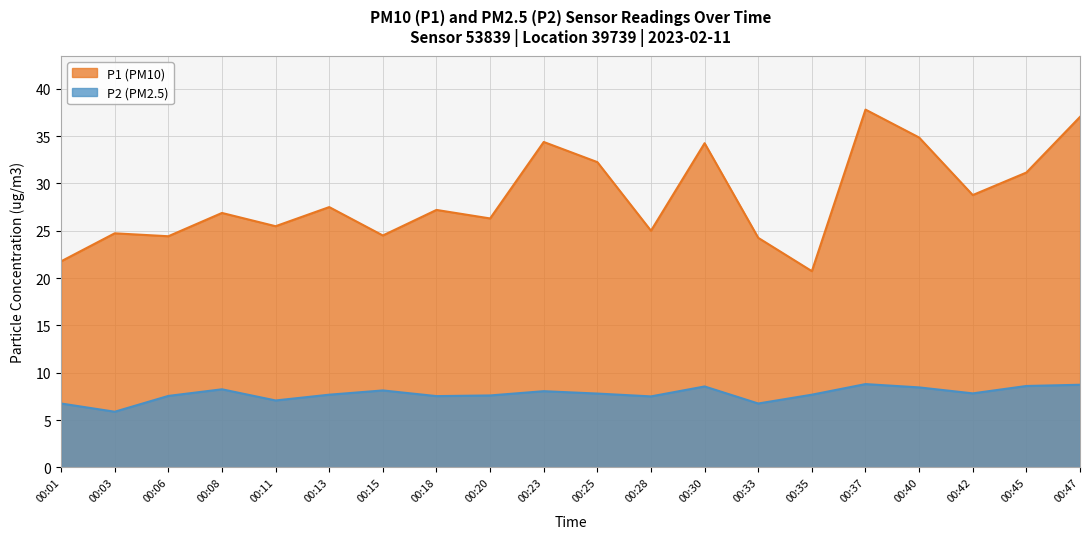

At 00:18, list the series in order from smallest to largest.

P2 (PM2.5), P1 (PM10)